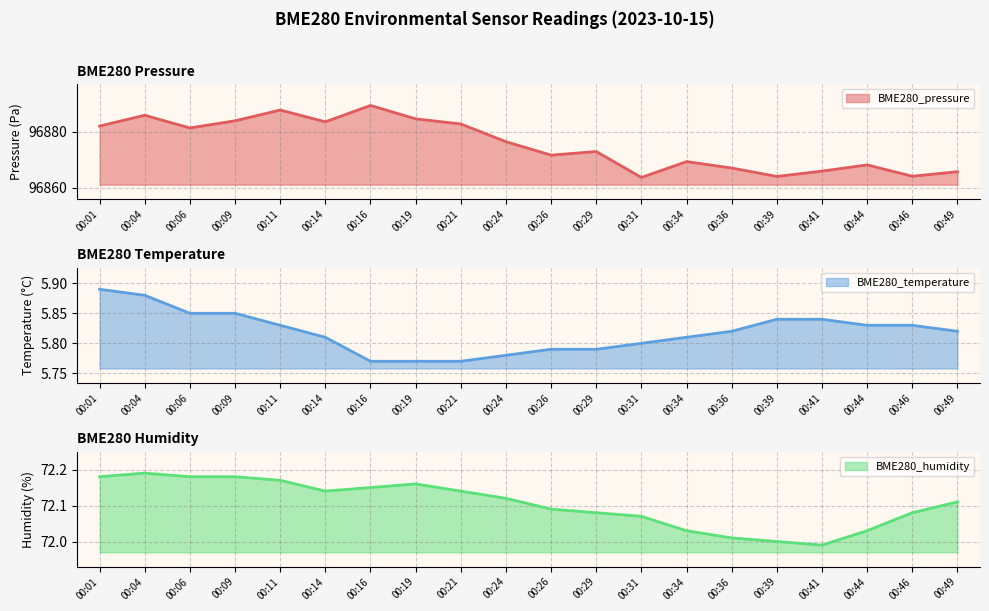

List the labels in order of BME280_pressure value, smallest first.

00:31, 00:39, 00:46, 00:49, 00:41, 00:36, 00:44, 00:34, 00:26, 00:29, 00:24, 00:06, 00:01, 00:21, 00:14, 00:09, 00:19, 00:04, 00:11, 00:16